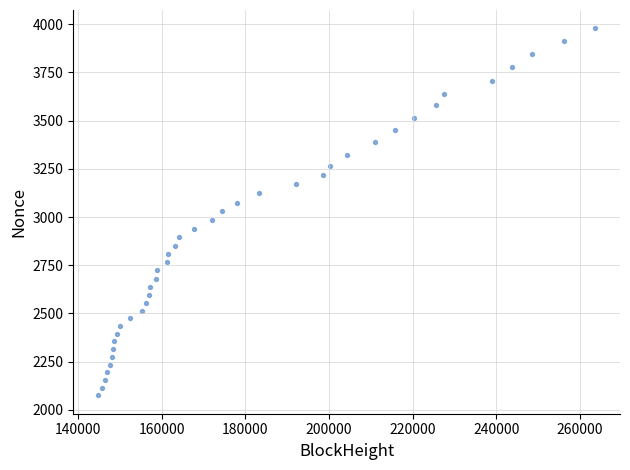

What is the range of X values (max minus min)?

118828